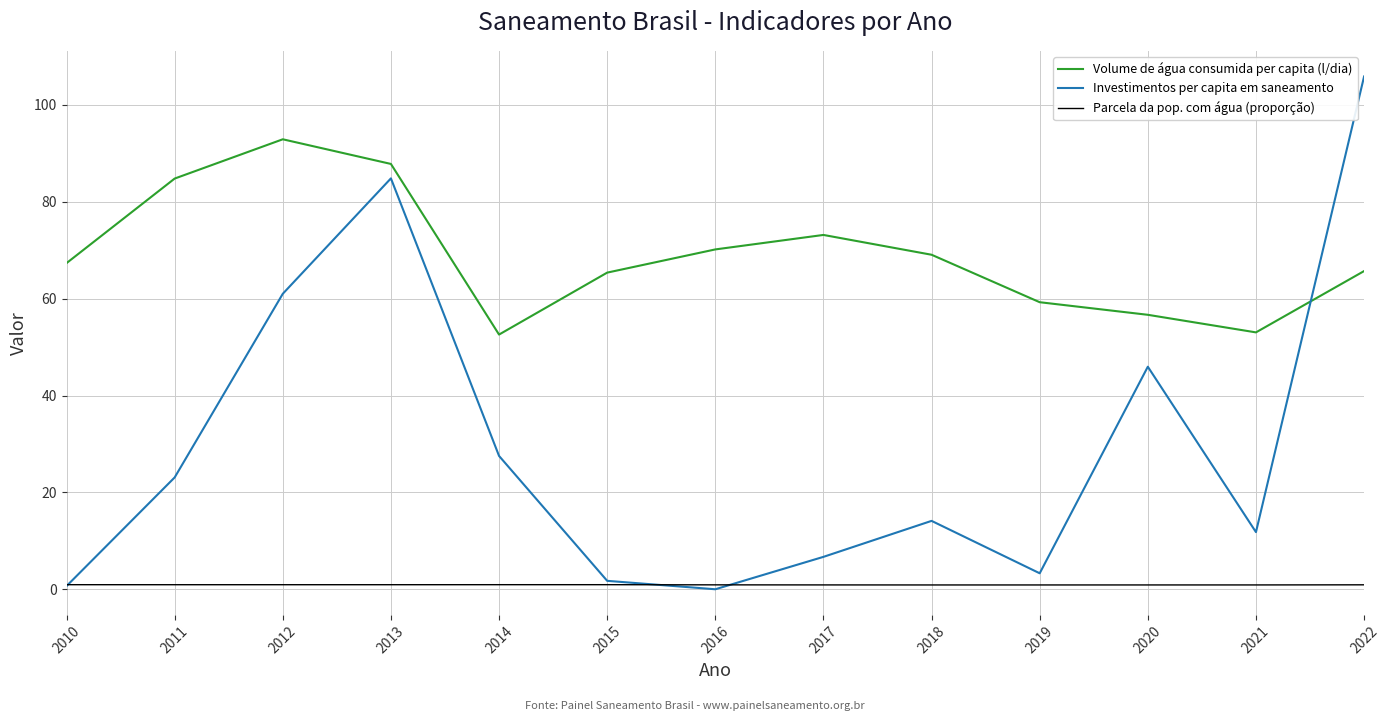

List the series in order of their overall mean, highest first.

Volume de água consumida per capita (l/dia), Investimentos per capita em saneamento, Parcela da pop. com água (proporção)